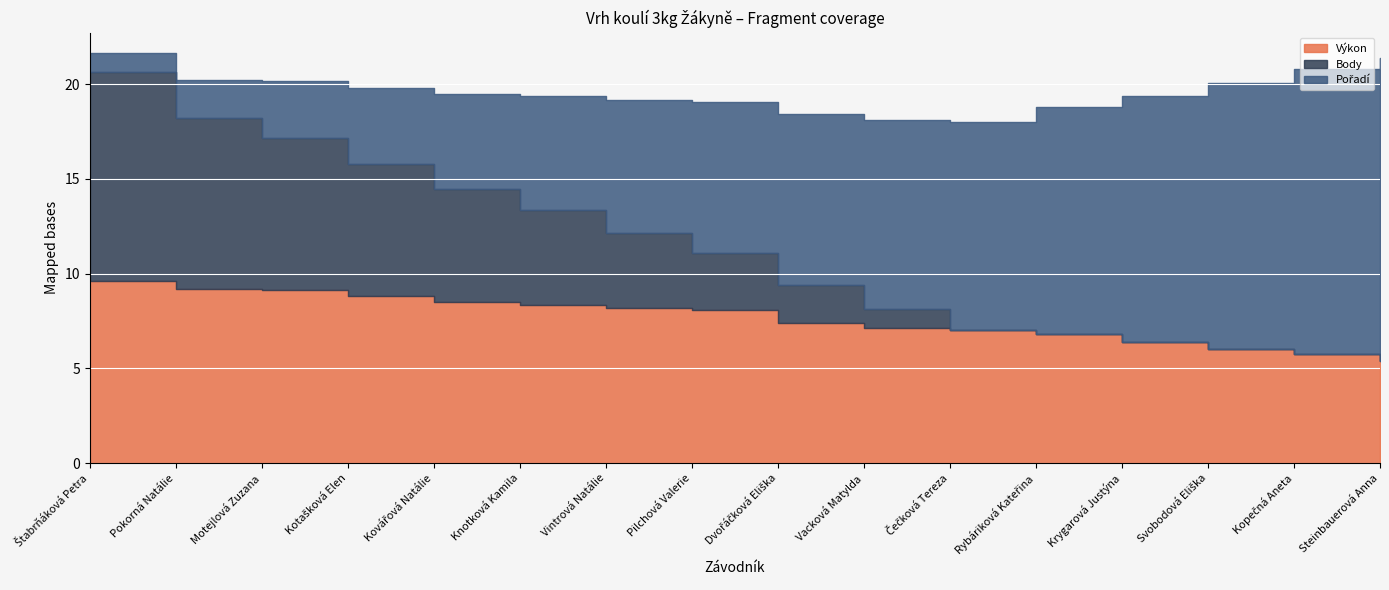

Read the Pořadí value at Pokorná Natálie.

2.0